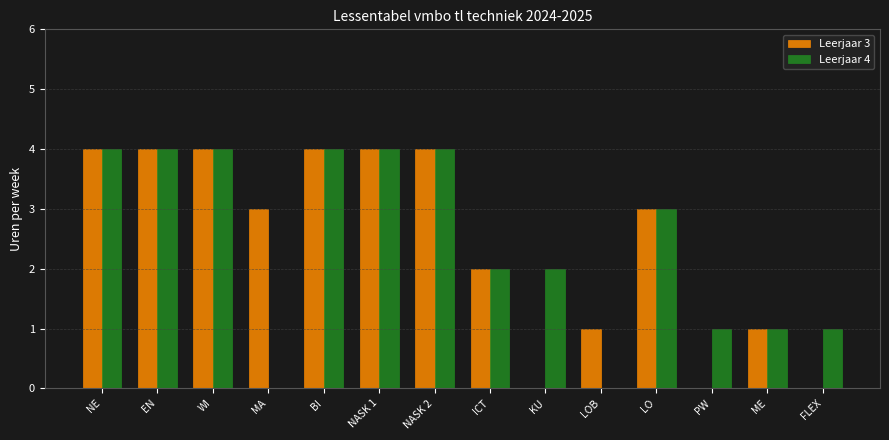

Which series changed the most between NE and KU?

Leerjaar 3